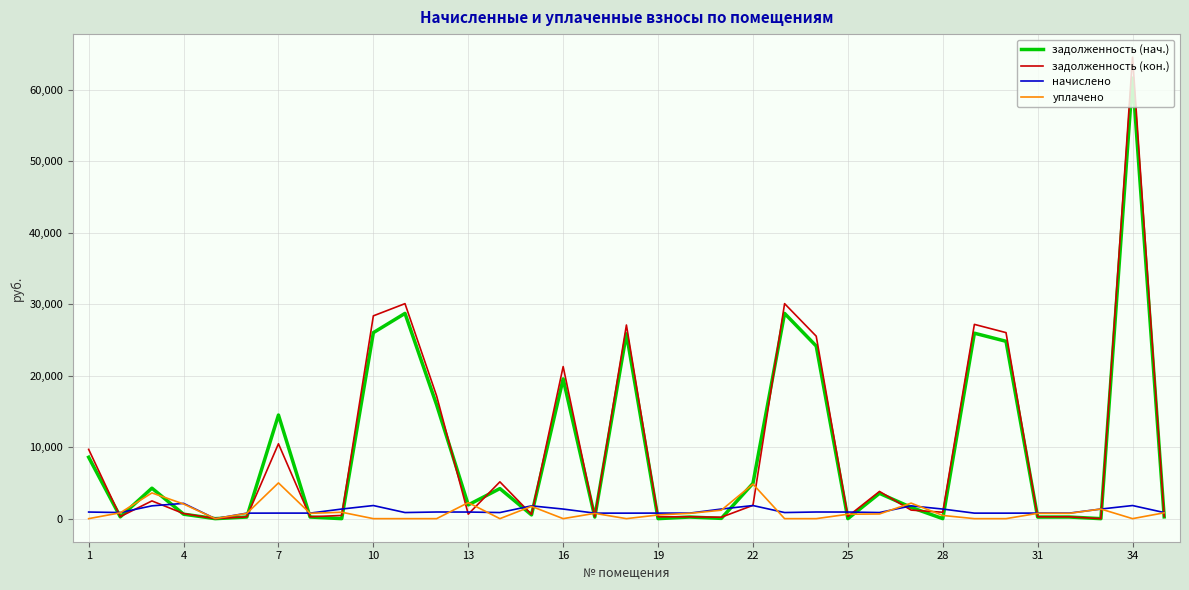

What is the maximum value for задолженность (кон.)?

64567.0